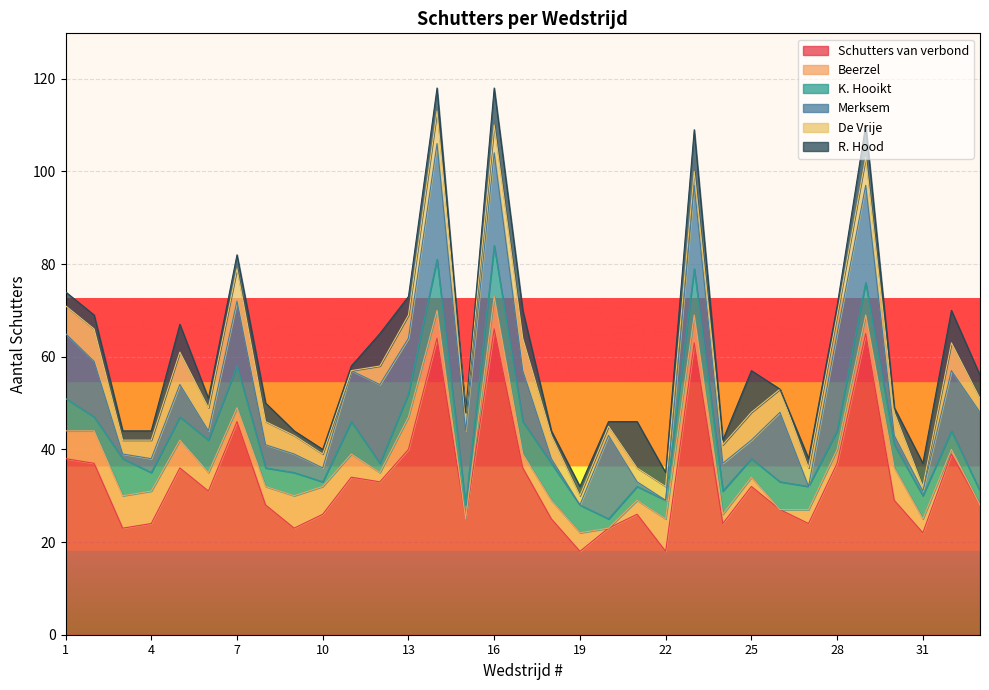

Read the Schutters van verbond value at 28, to the nearest 5.

35